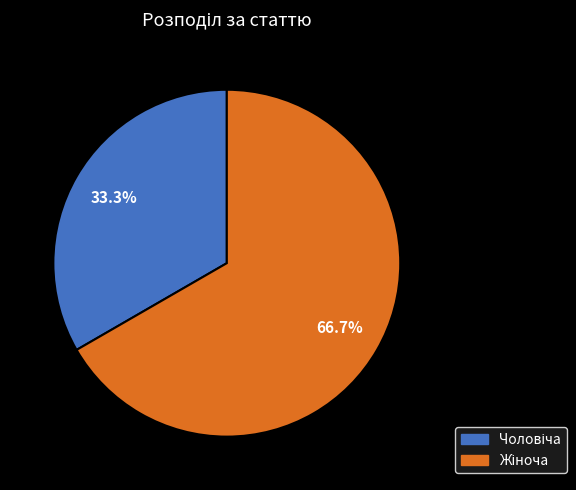

Is there a majority slice in this chart?

Yes